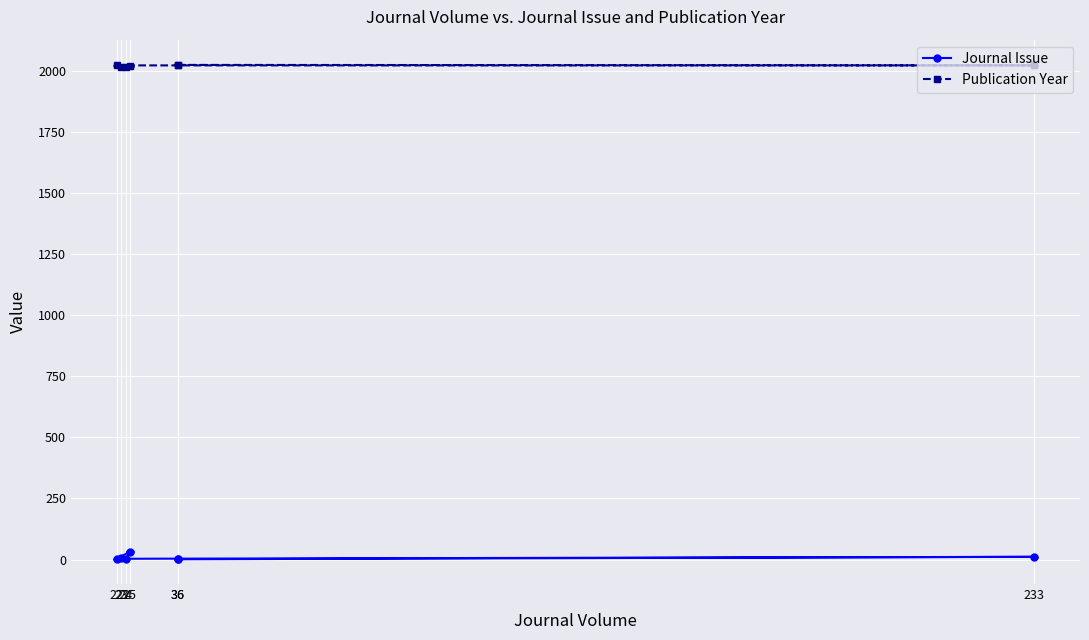

What value does the Publication Year series have at 24?

2017